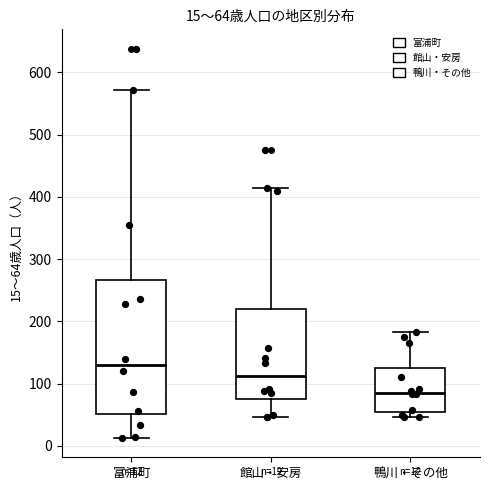

Which box has the highest median line?

富浦町